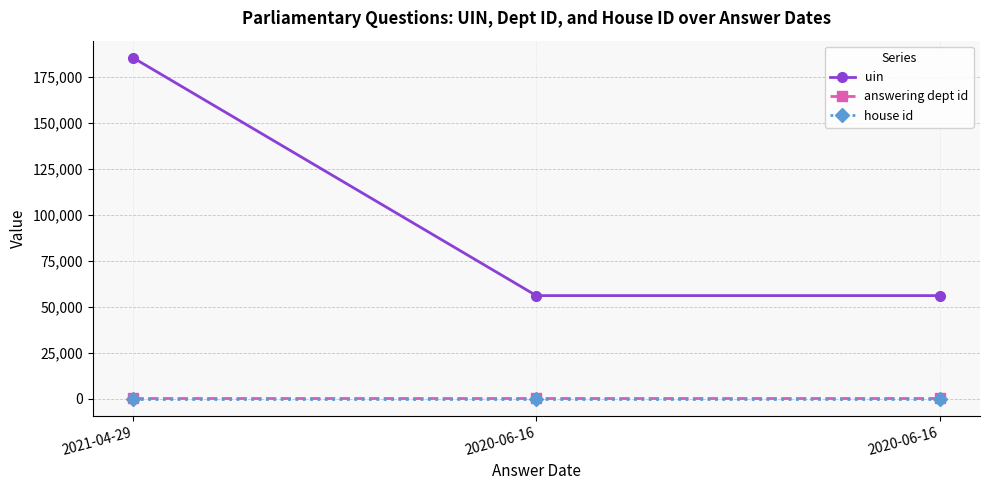

The value of answering dept id at 2020-06-16 is 201. True or false?

True